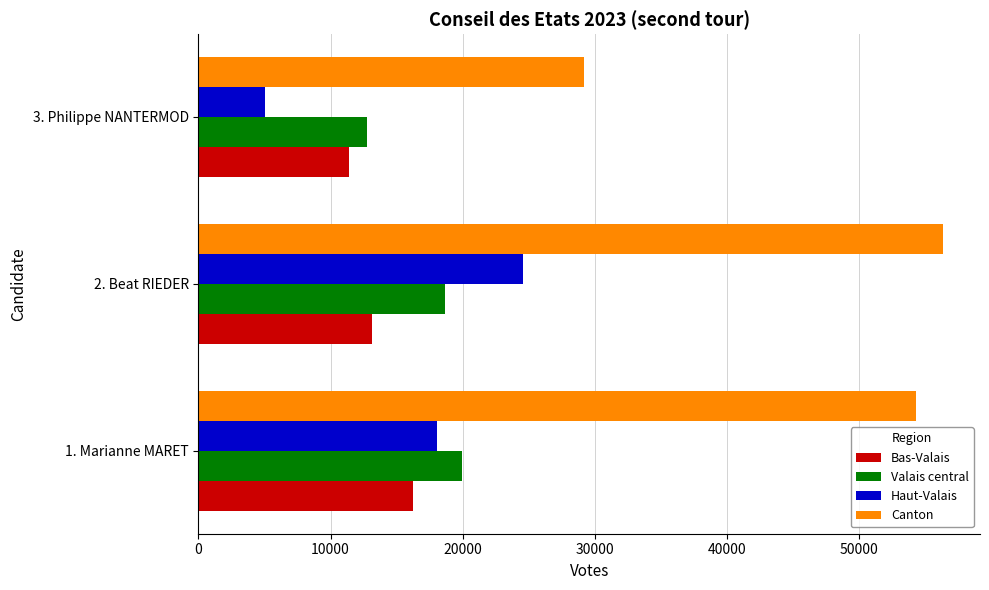

At which label is Valais central closest to 16348?

2. Beat RIEDER